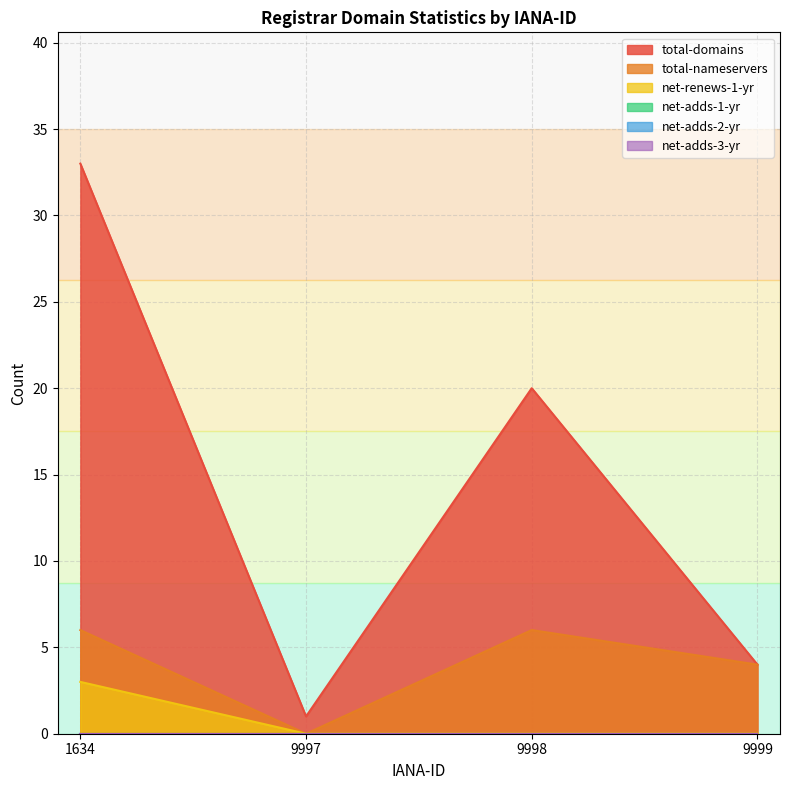

Reading right to left, transcribe all the data shown in this chart.

total-domains: 4	20	1	33
total-nameservers: 4	6	0	6
net-renews-1-yr: 0	0	0	3